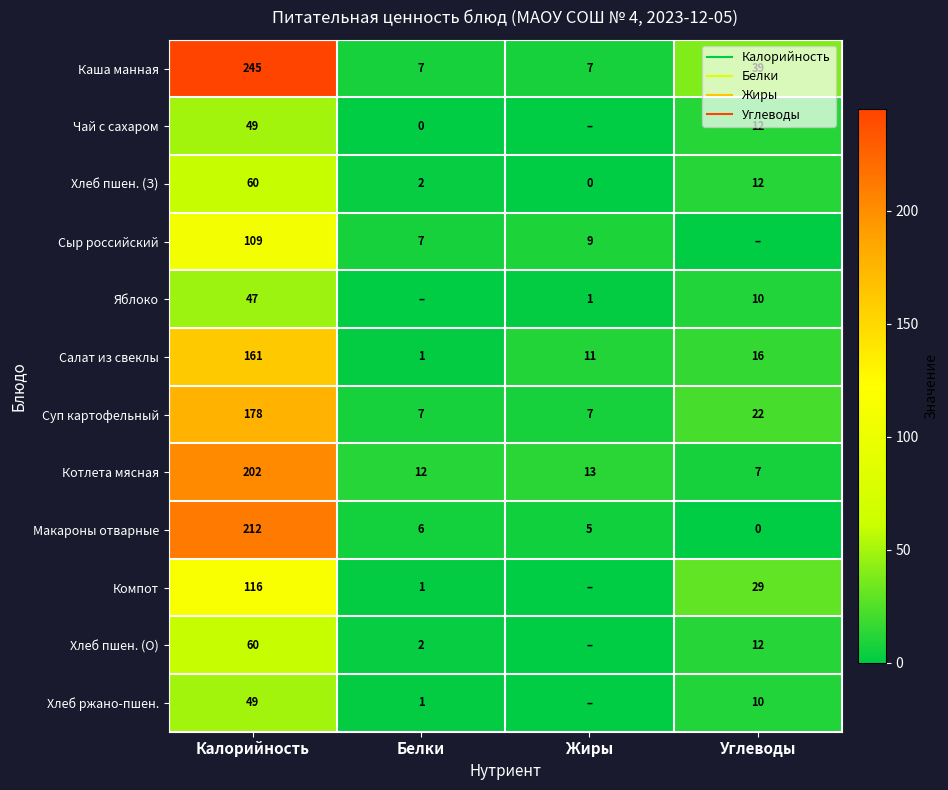

Which category has the highest value in the Макароны отварные series?

Калорийность